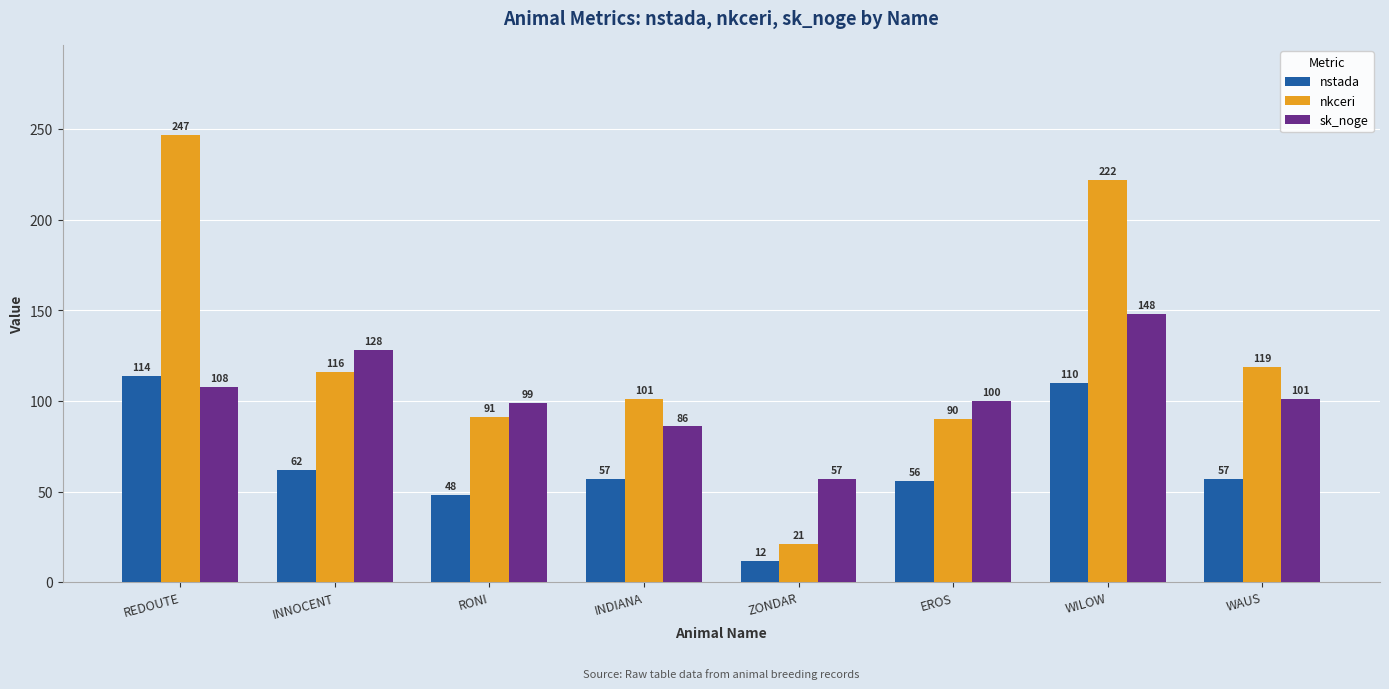

List the series in order of their overall mean, highest first.

nkceri, sk_noge, nstada